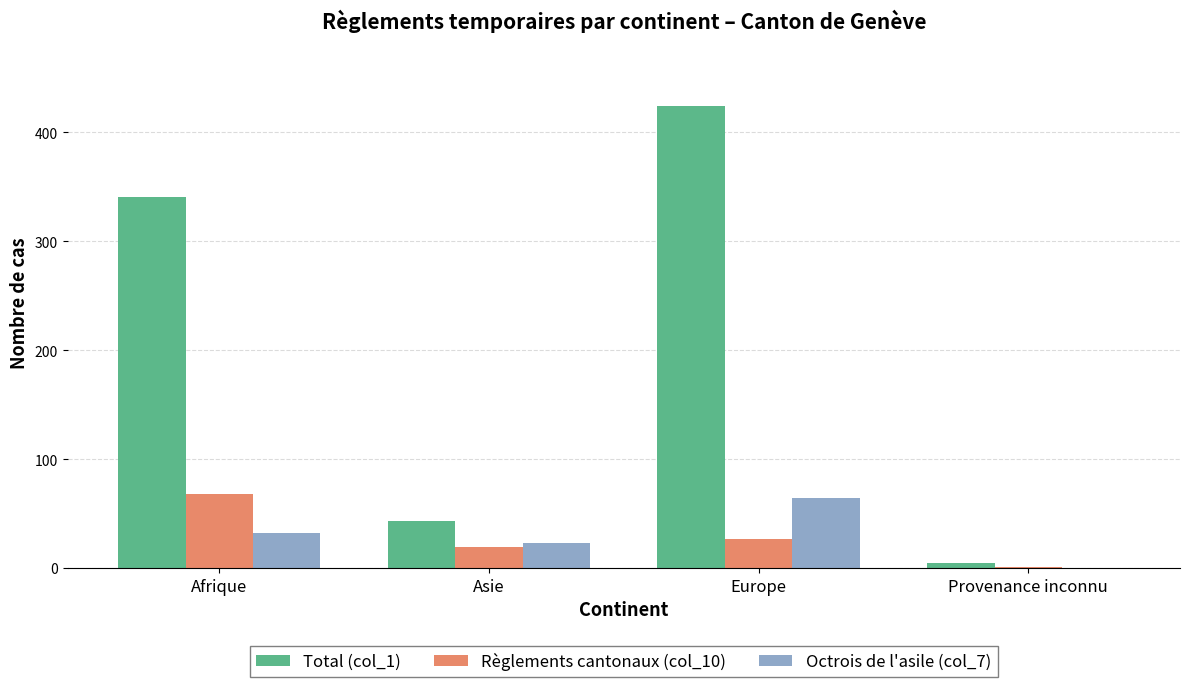

Reading right to left, what are all the values shown in this chart?

Total (col_1): Provenance inconnu=5	Europe=424	Asie=43	Afrique=341
Règlements cantonaux (col_10): Provenance inconnu=1	Europe=27	Asie=19	Afrique=68
Octrois de l'asile (col_7): Provenance inconnu=0	Europe=64	Asie=23	Afrique=32